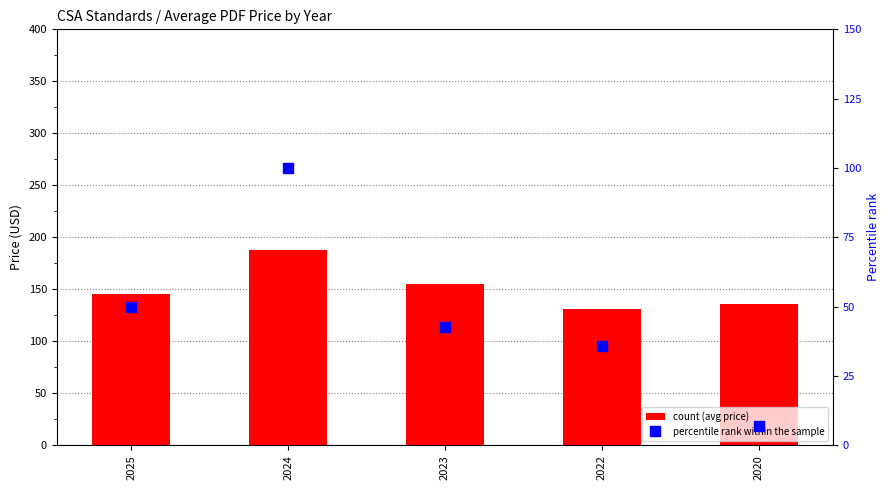

What value does the count series have at 2025?

145.7